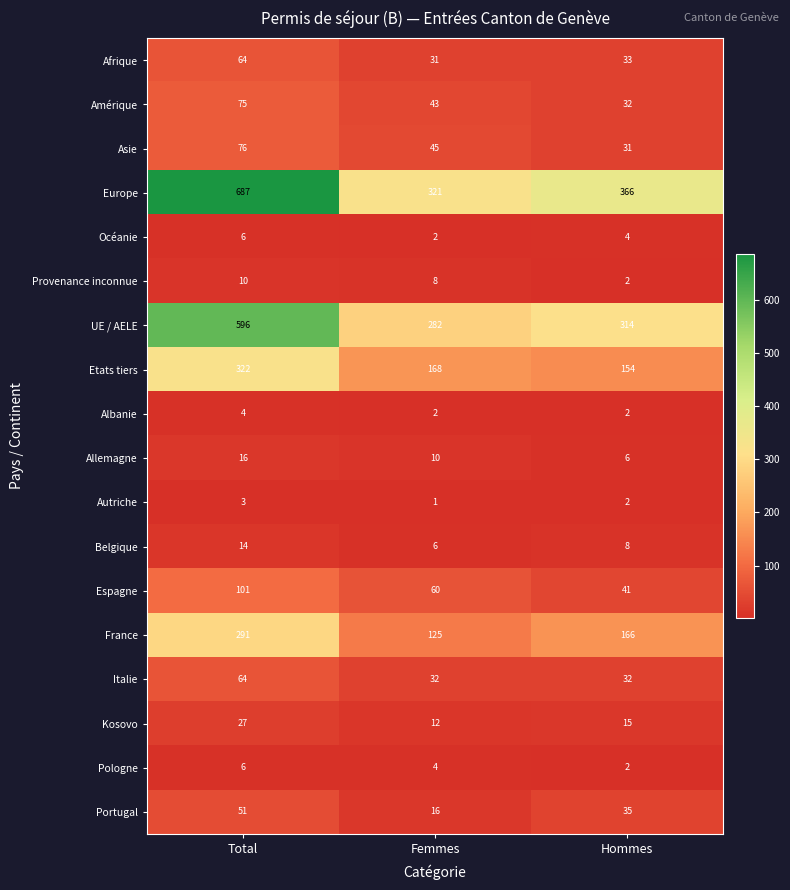

What is the greatest value displayed?

687